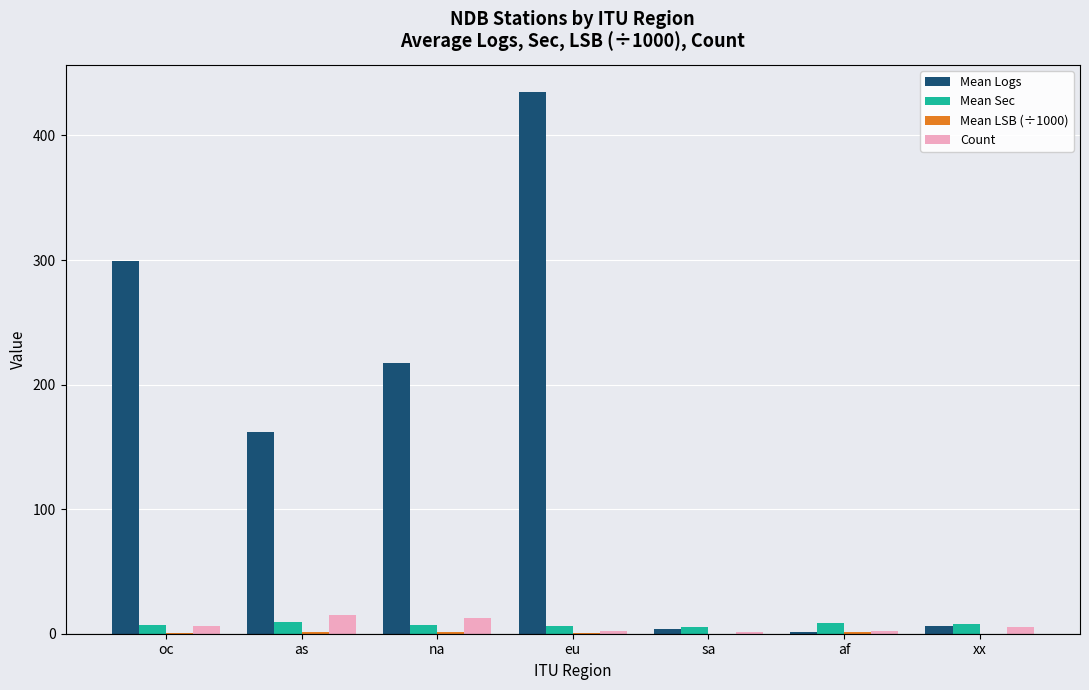

Is it true that Count equals 2.0 at eu?

True